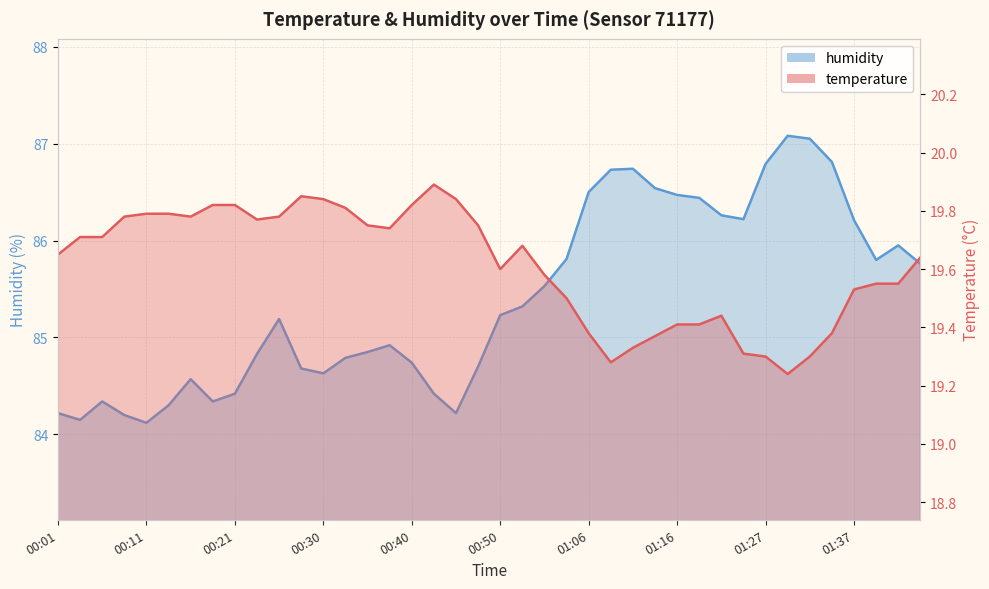

At which label does humidity first exceed 85?

00:26